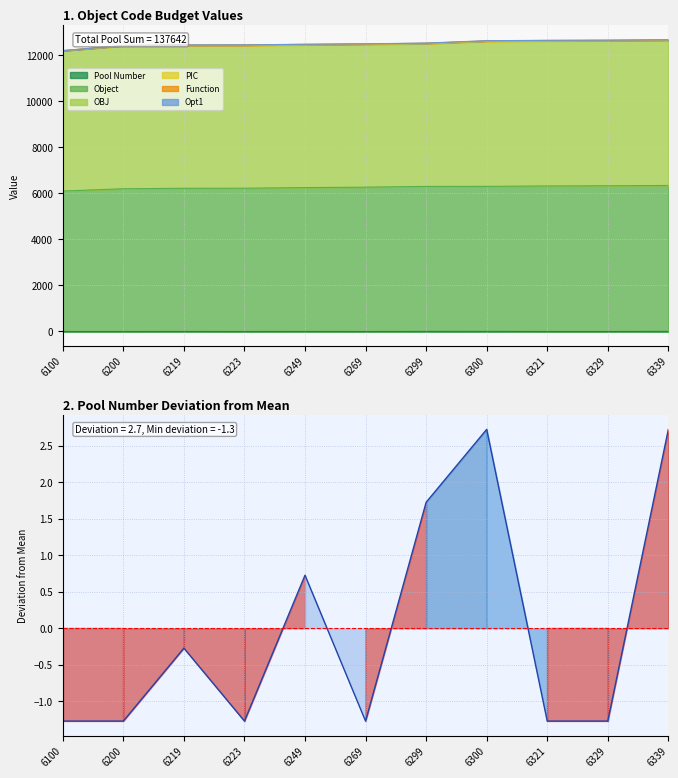

The chart shows a value of 0.7 at 6299. True or false?

False